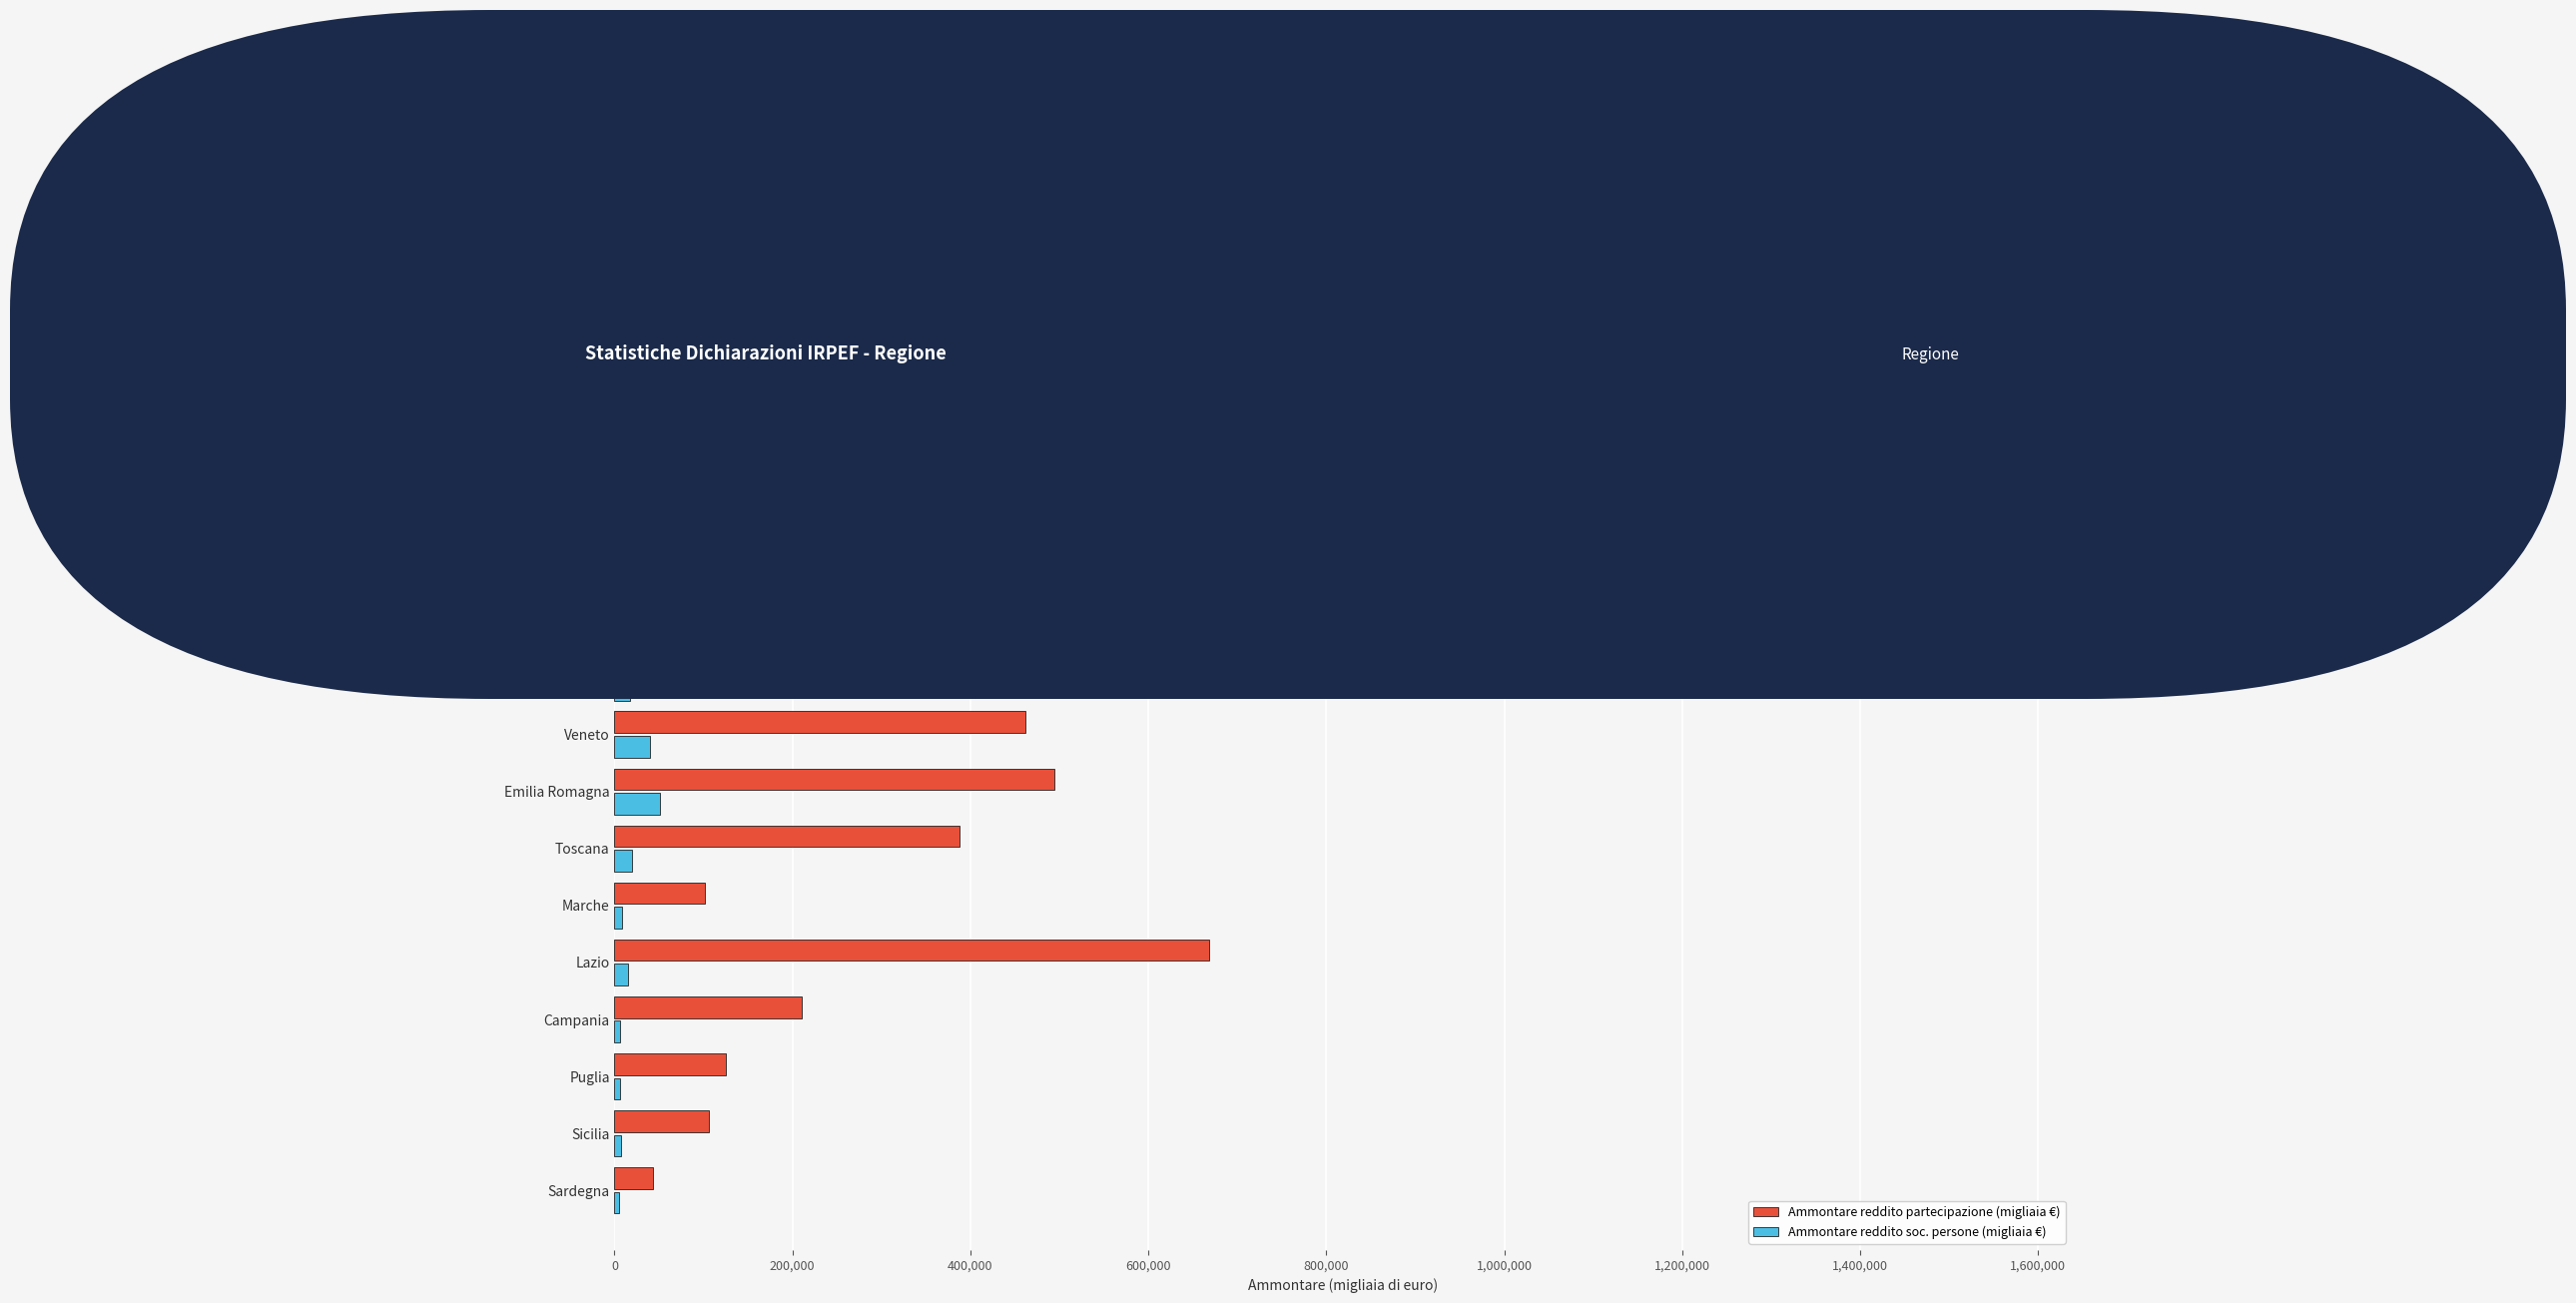

Which series changed the most between Campania and Sardegna?

Ammontare reddito partecipazione (migliaia €)